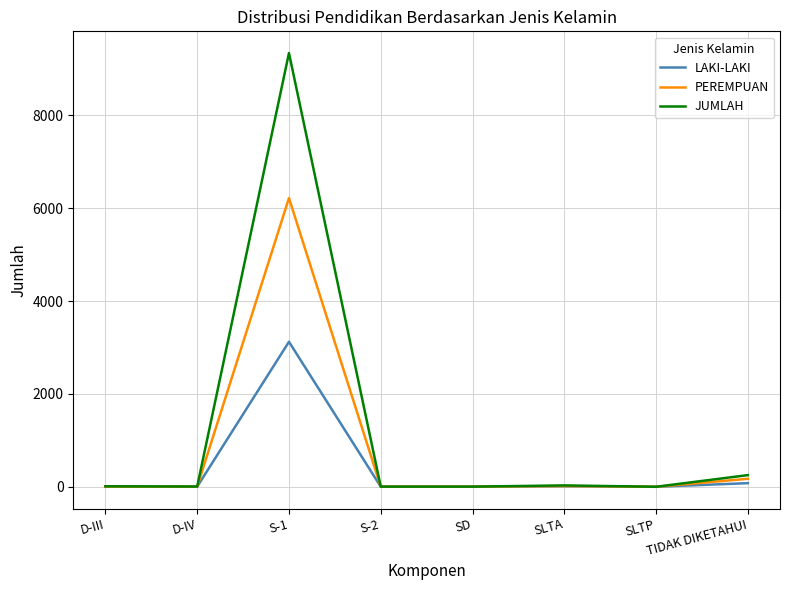

The value of PEREMPUAN at SD is 2. True or false?

True